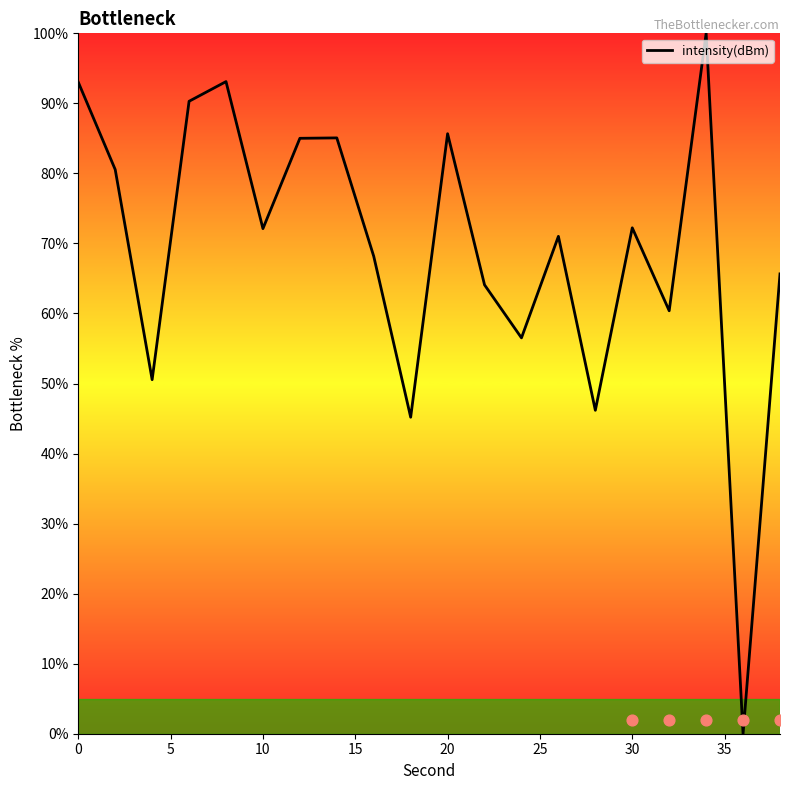

What is the maximum value for intensity(dBm)?

100.0